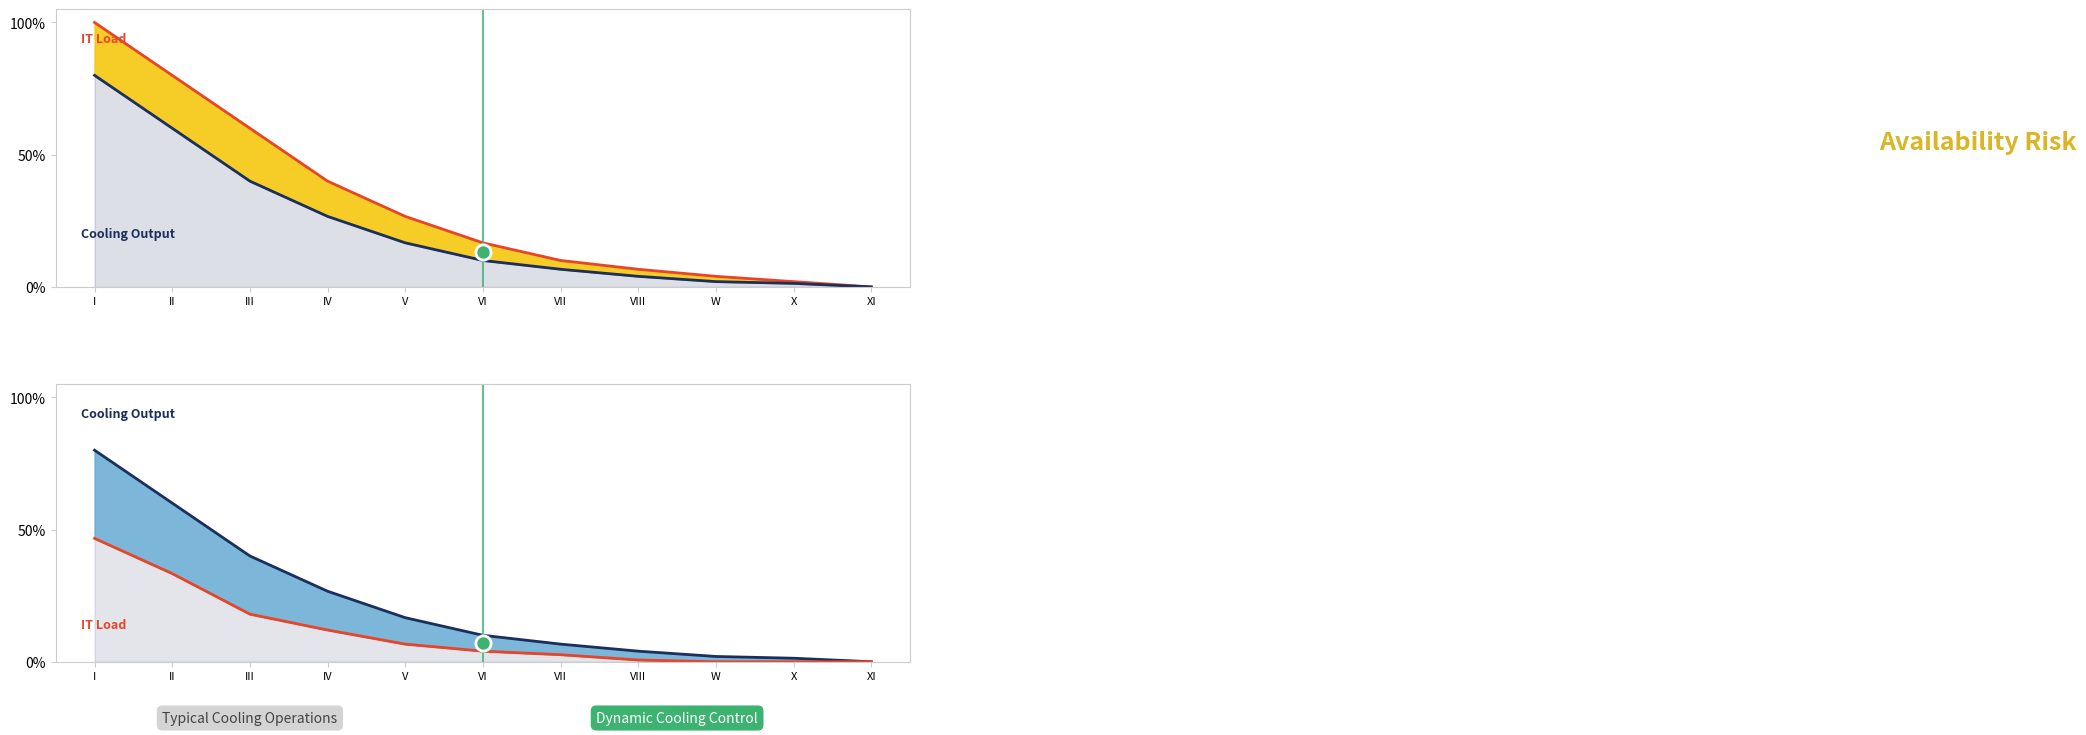

At which category is the sum across all series the highest?

I